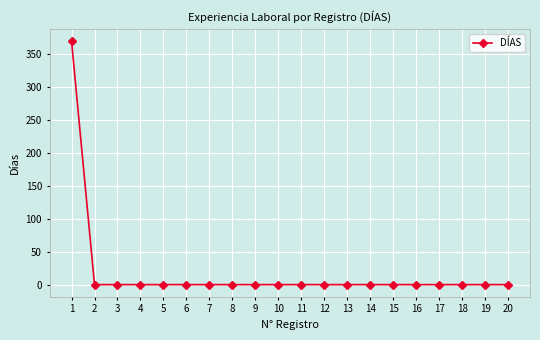

True or false: the data shows 0 at 11.

True